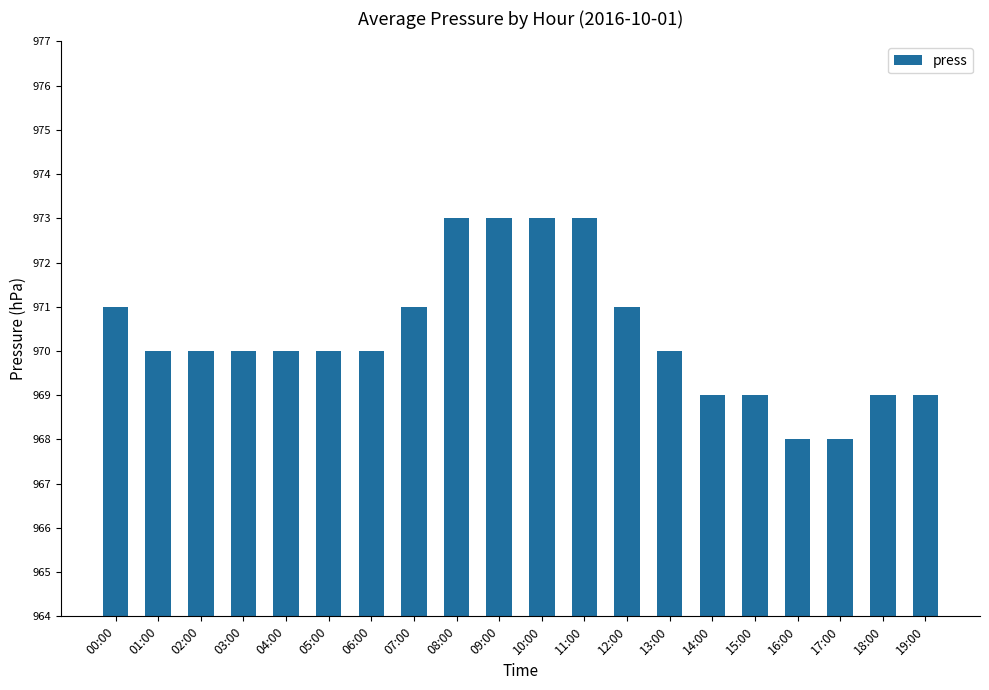

What is the difference between the maximum and minimum values?

5